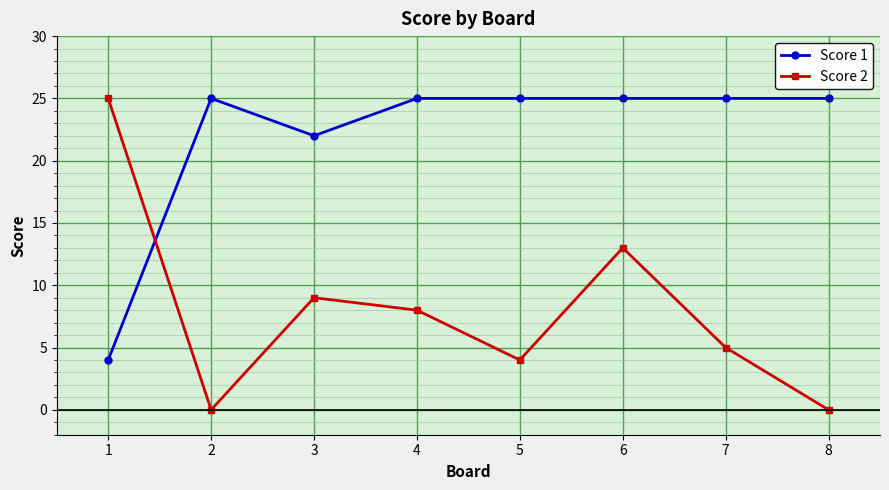

Which series has the largest range (max minus min)?

Score 2